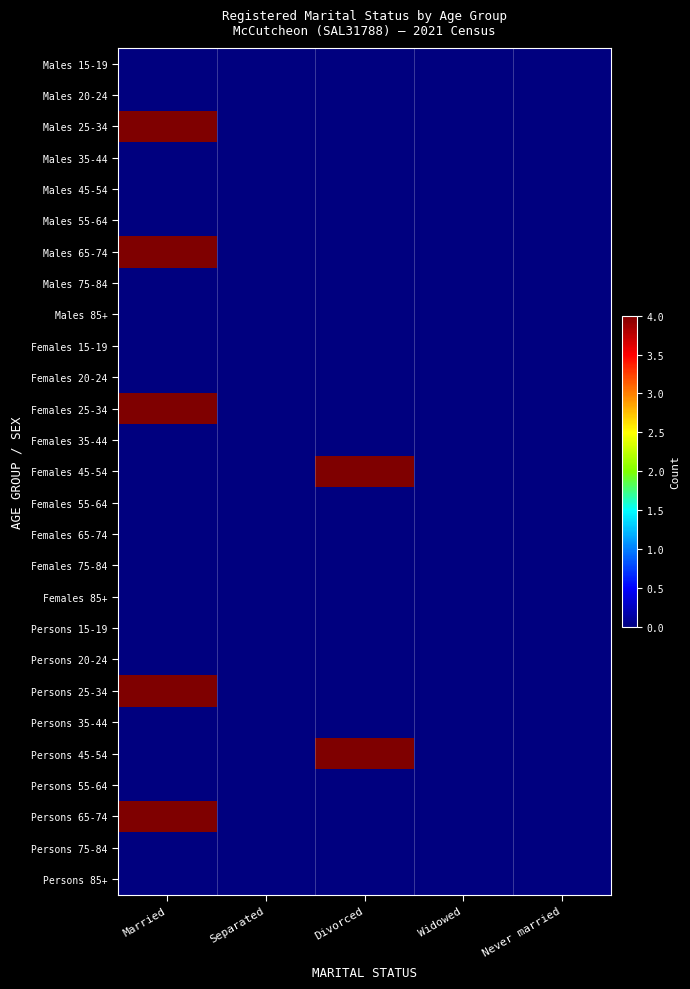

What is the total value across all series at Married?

20